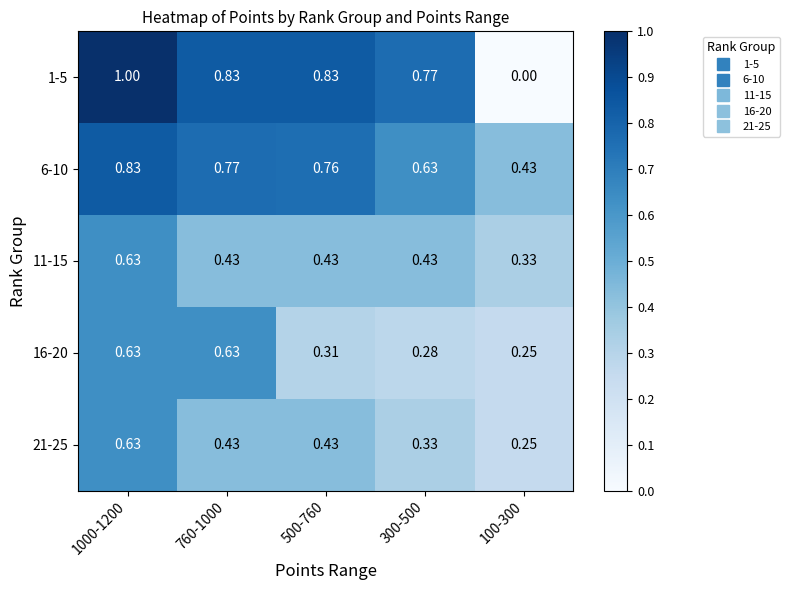

Is the value of 11-15 at 100-300 greater than the value of 21-25 at 100-300?

Yes